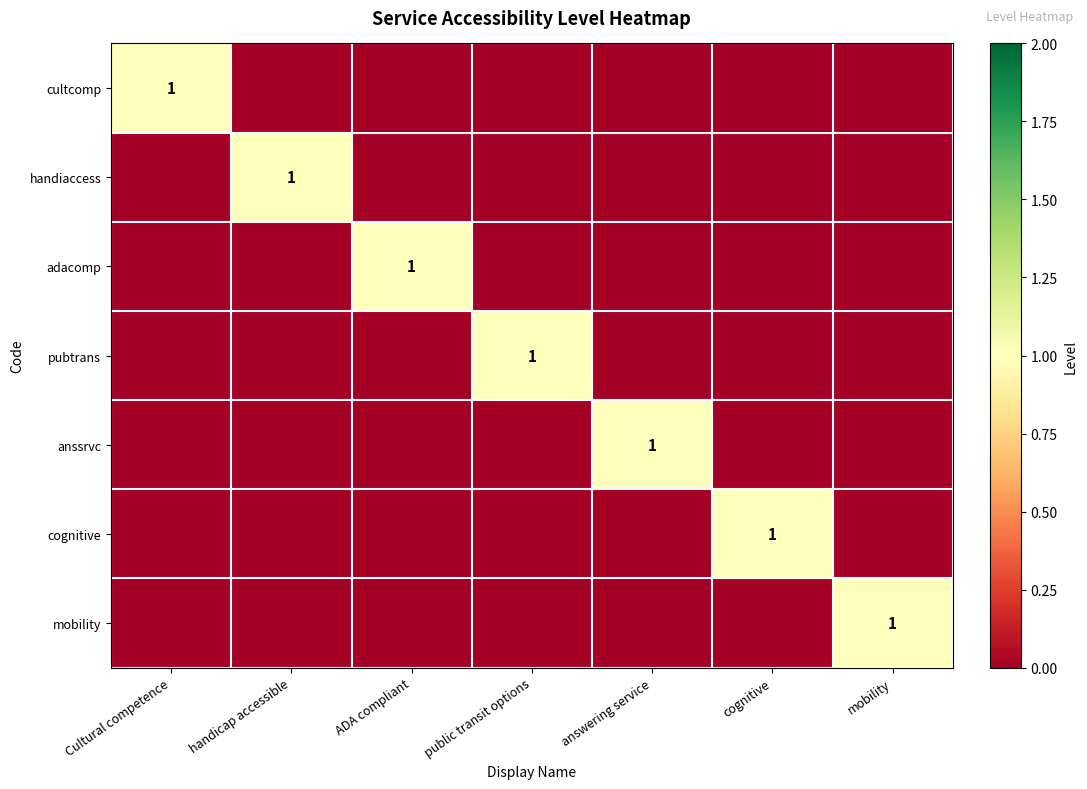

What is the sum of all mobility values?

1